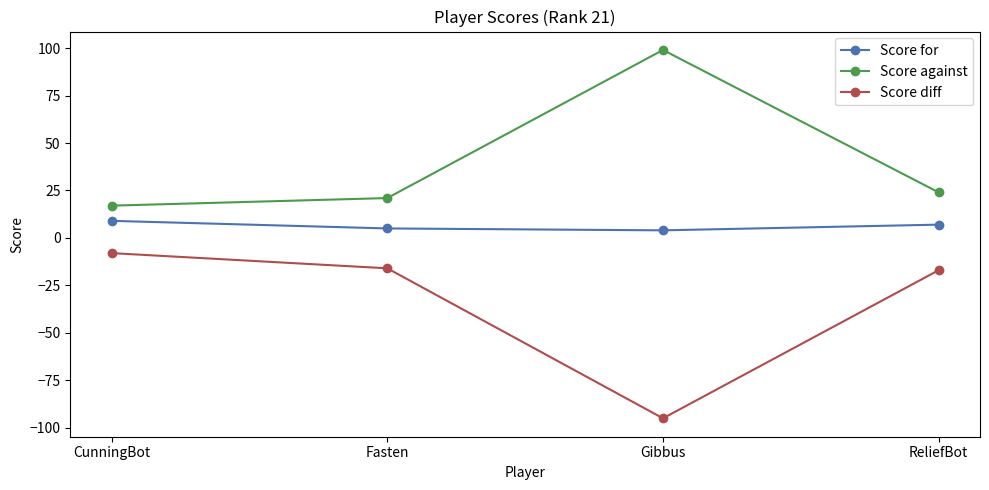

Is the value of Score against at ReliefBot greater than the value of Score for at CunningBot?

Yes